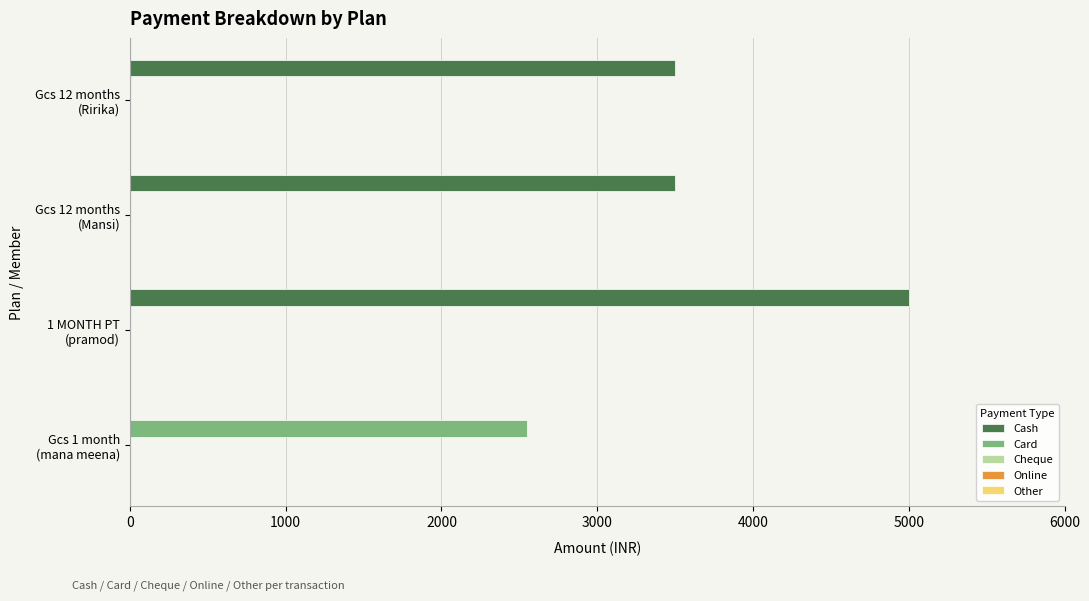

How many positive values does the Cash series have?

3